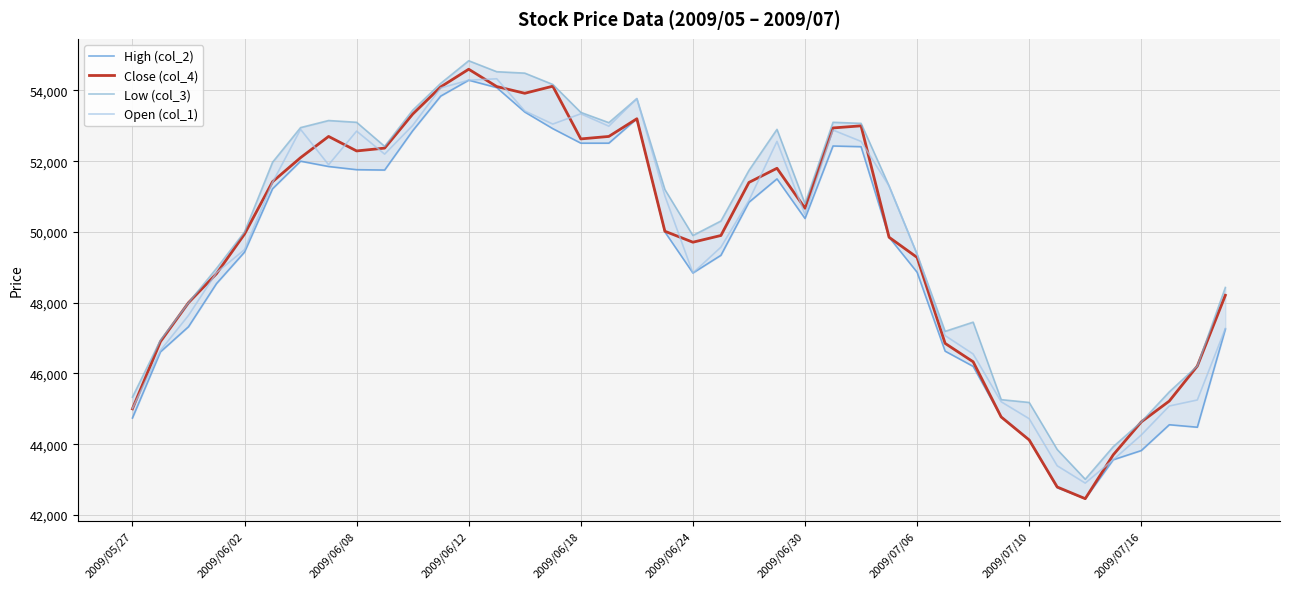

What is the difference between the second highest and minimum values in the Close (col_4) series?

11660